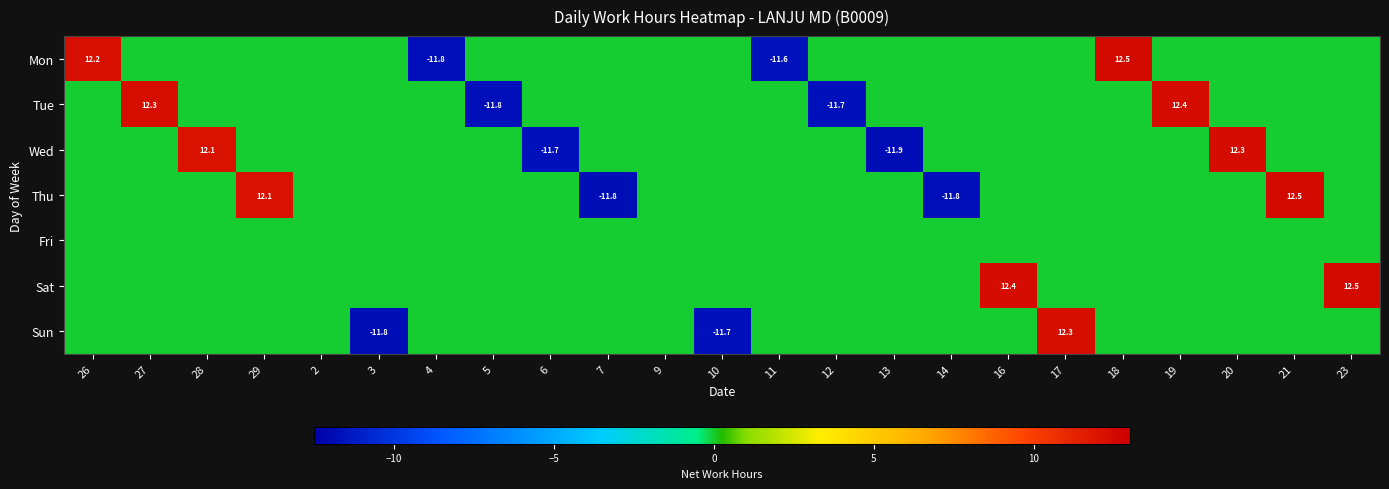

Is it true that Thu equals 5.8 at 29?

False